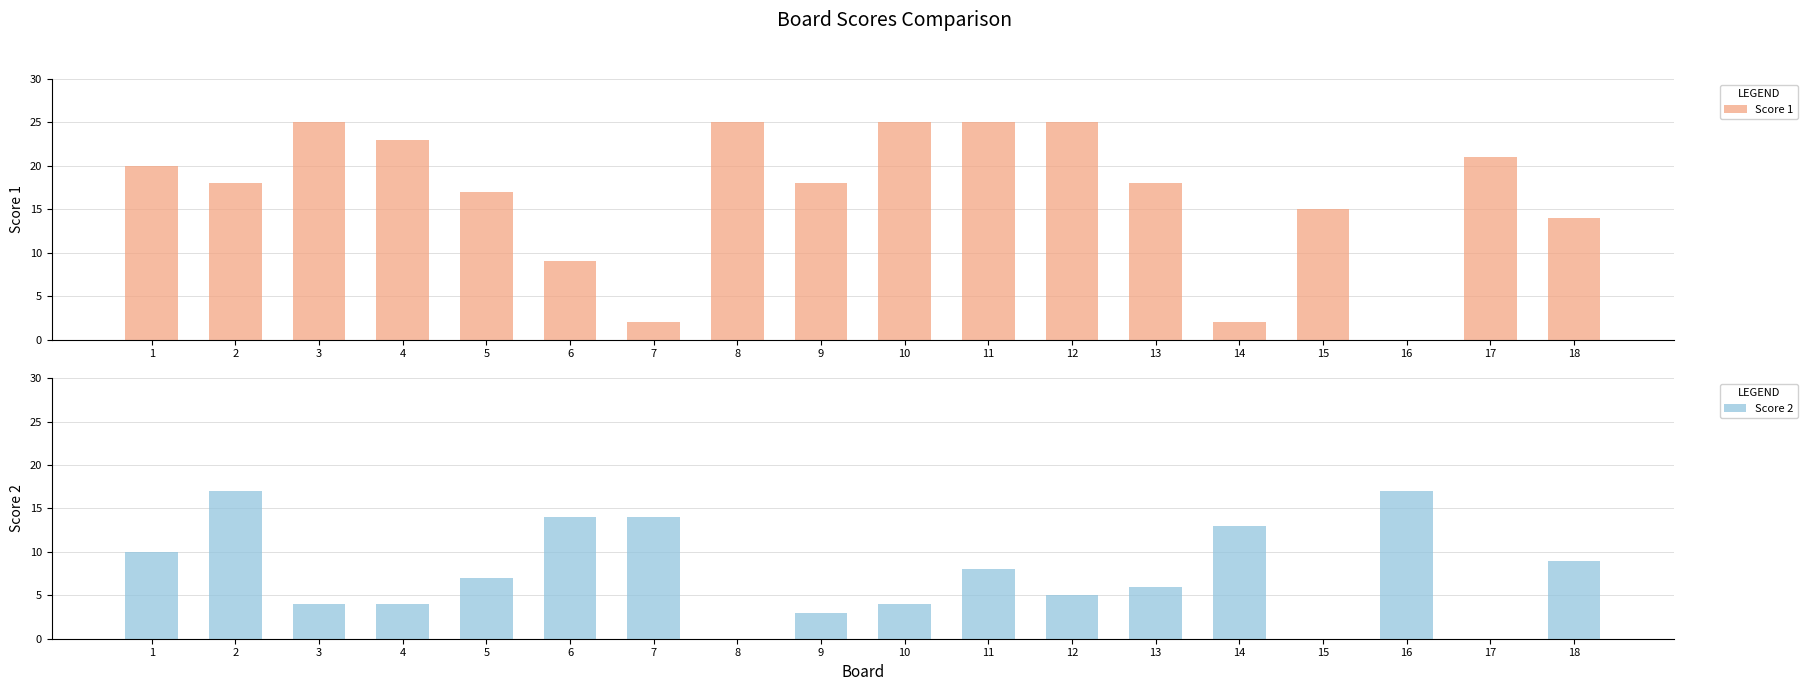

What is the sum of all Score 1 values?

302